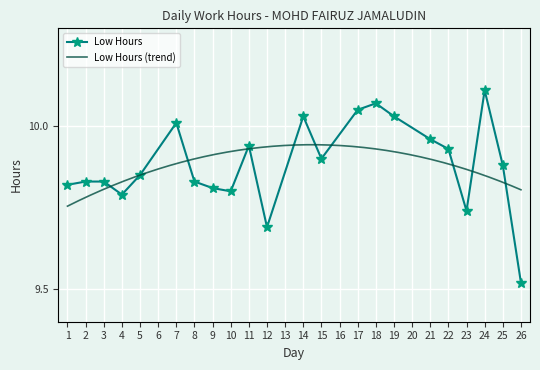

Approximately how many times larger is the value at 15 compared to 17?

1.0